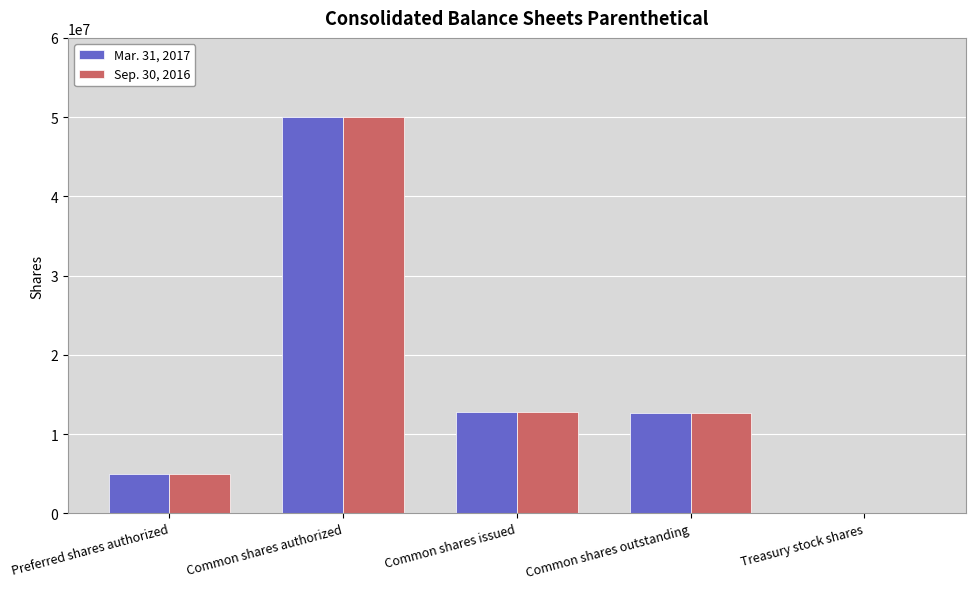

At which category is the sum across all series the highest?

Common shares authorized